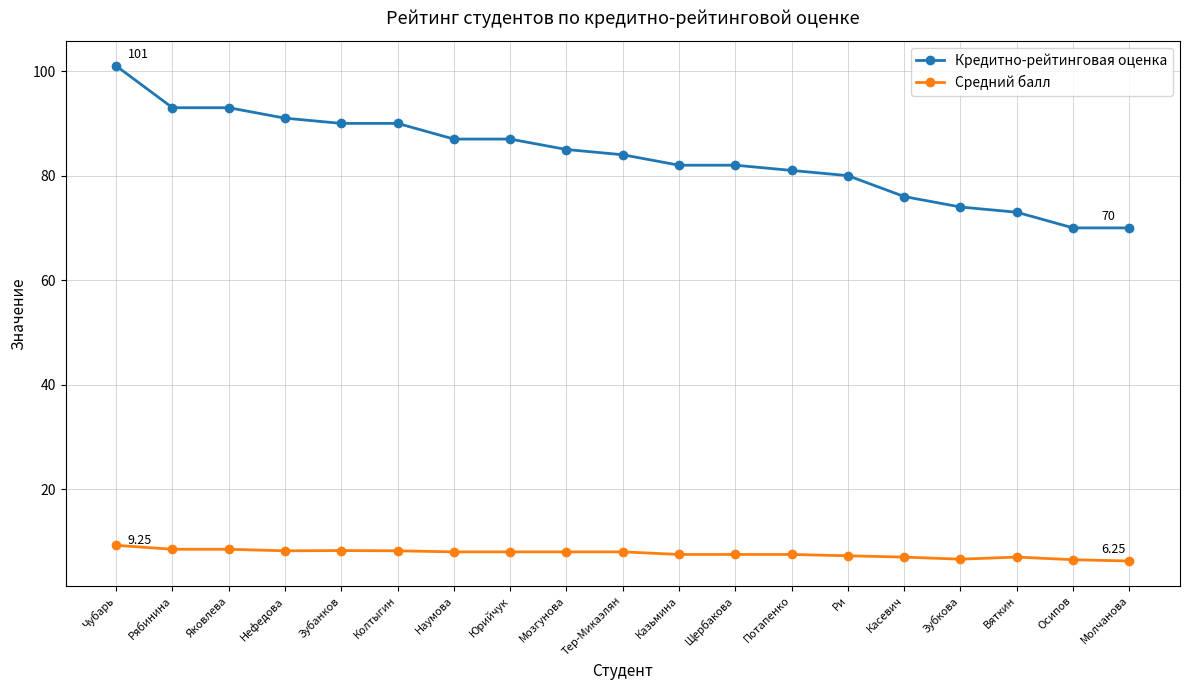

Is it true that Средний балл equals 8.5 at Рябинина?

True